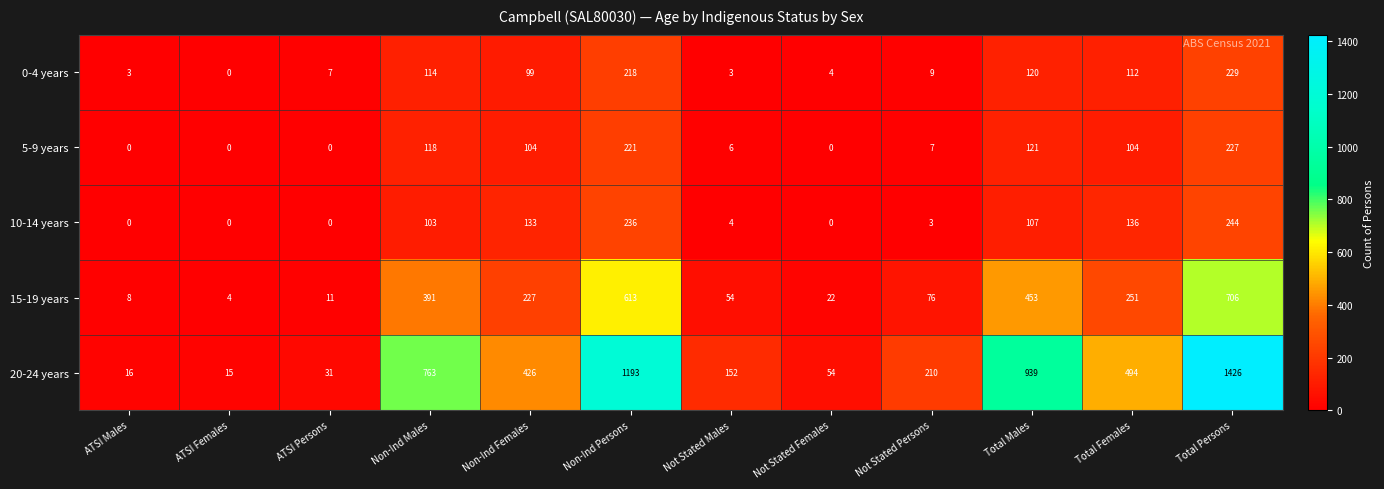

Count the number of data series in this chart.

5